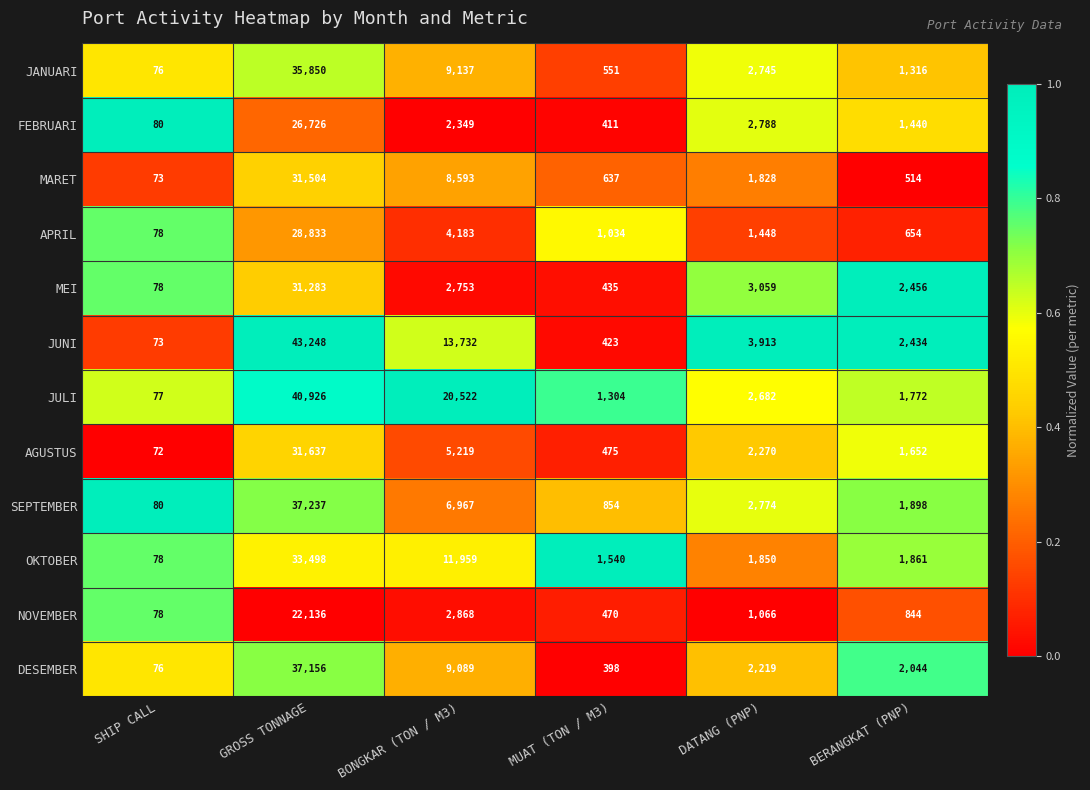

What is the minimum value for JULI?

77